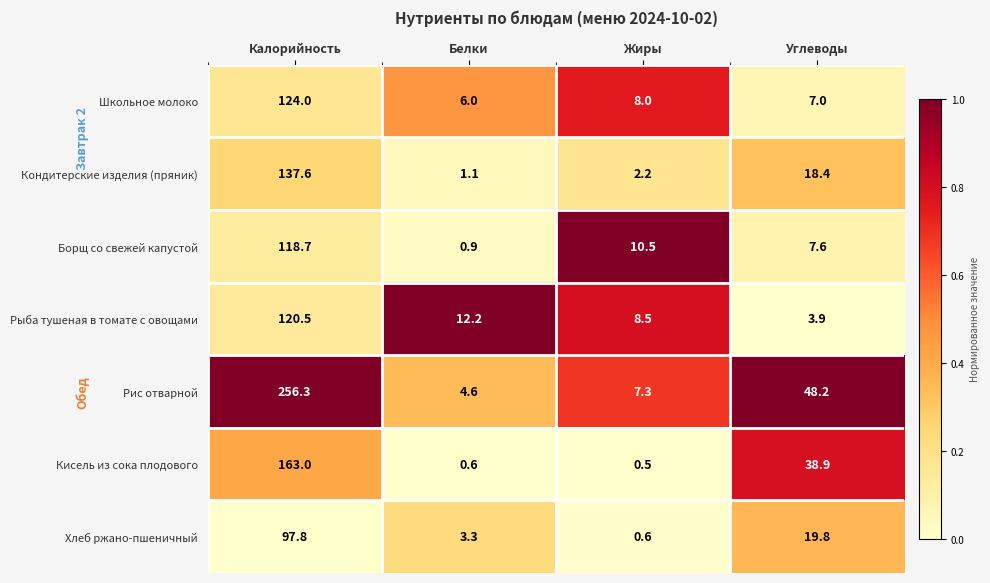

List the labels in order of Борщ со свежей капустой value, largest first.

Калорийность, Жиры, Углеводы, Белки